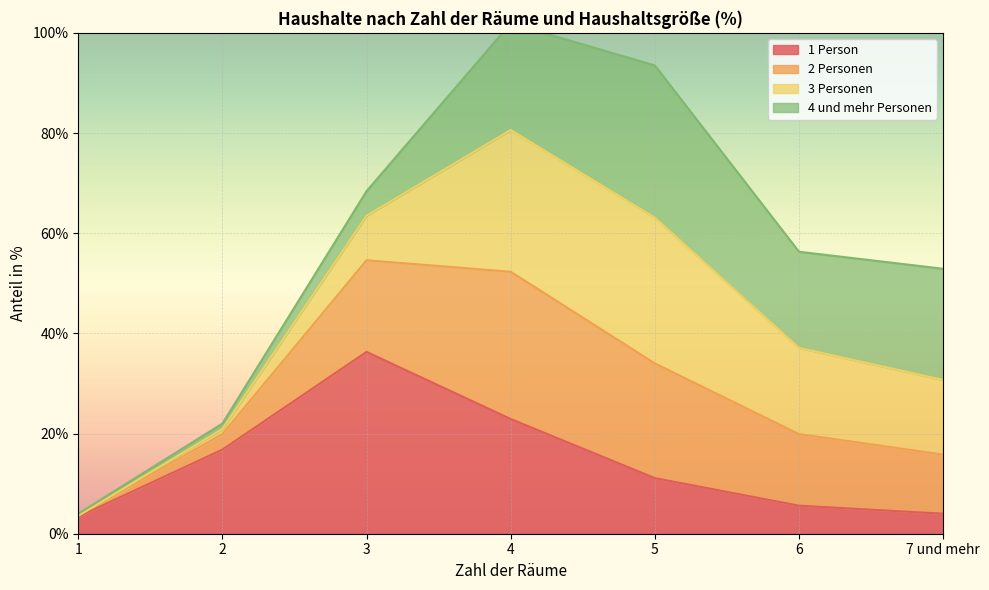

Where is 1 Person nearest to the value 19?

2